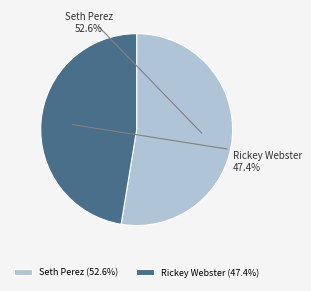

Count the number of slices in the pie.

2